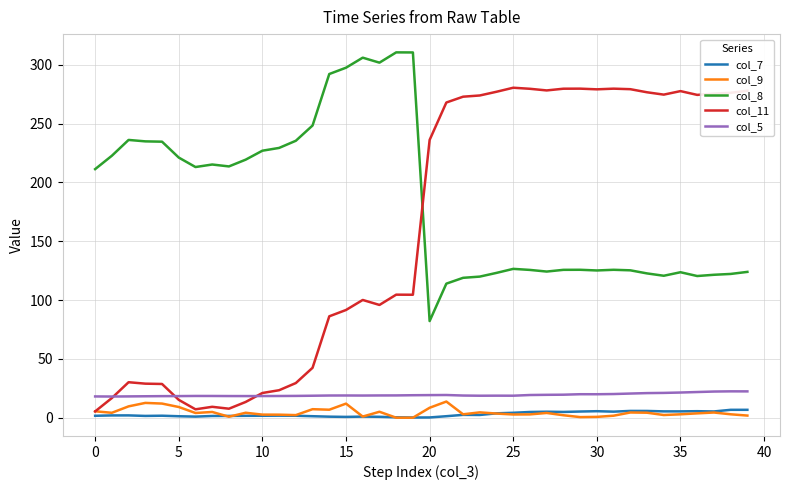

Which series has the widest spread of values?

col_11